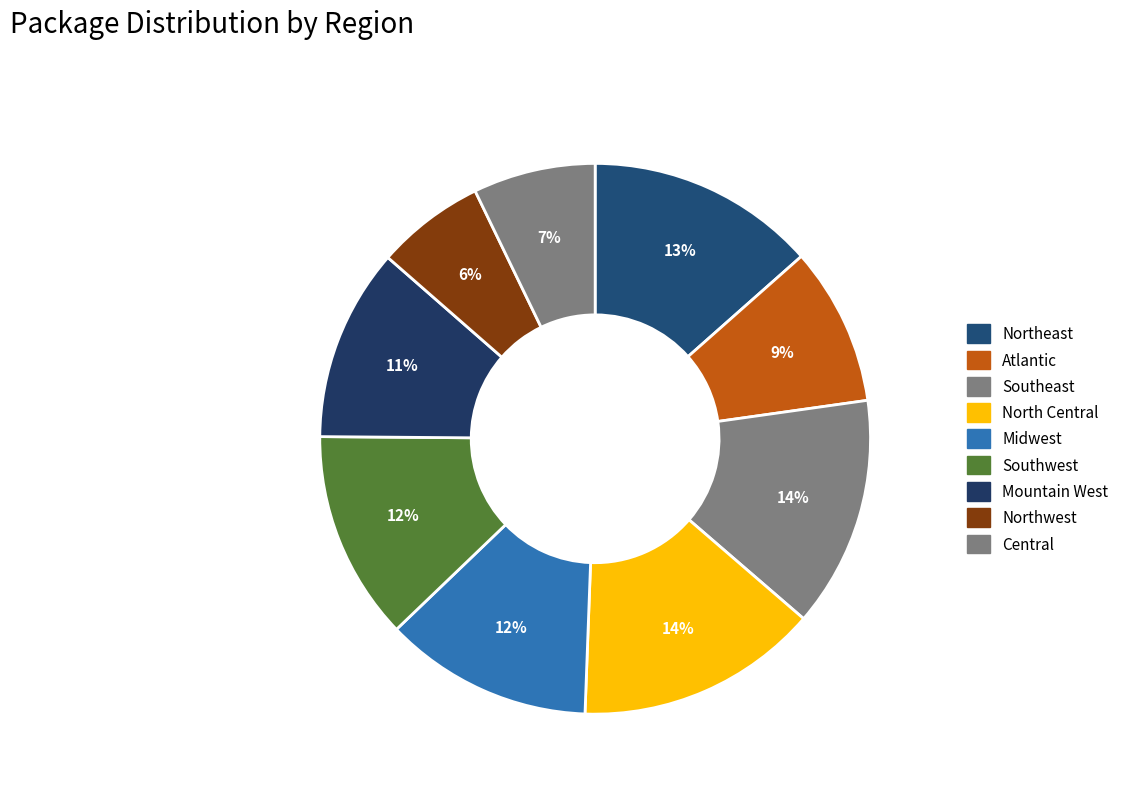

How many segments does this pie chart have?

9